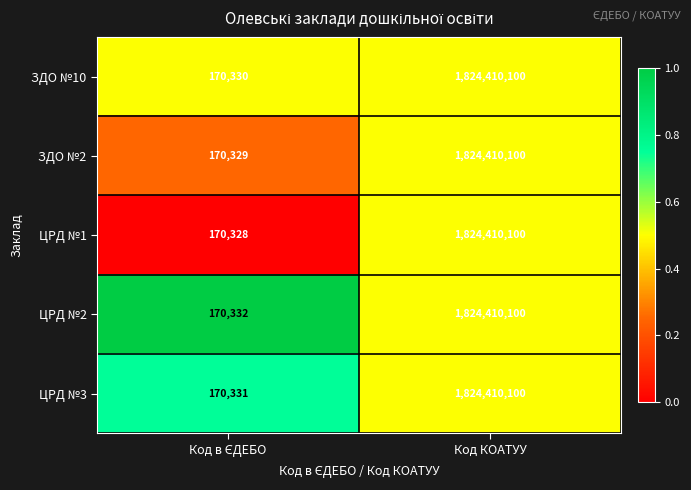

What is the sum of all ЗДО №10 values?

1824580430